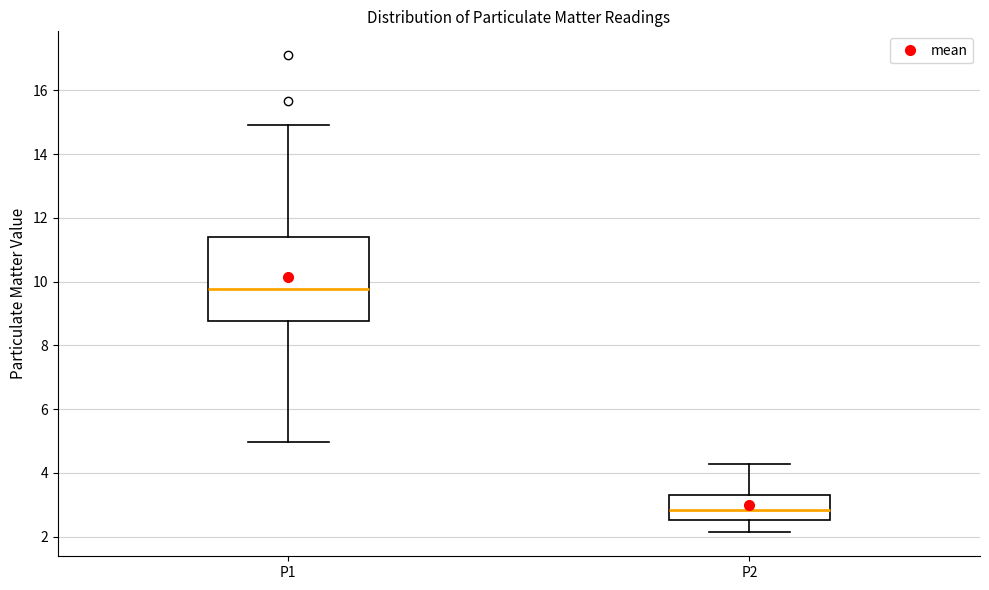

Reading left to right, transcribe this box plot: for each box, give where its median line is, the range the box spans, and where its two whiskers end, as read against the y-axis. The values are not printed on the chart, so give them approximately, as read against the axis.

P1: median 9.8, box 8.8 to 11.4, whiskers 5.0 to 15.0
P2: median 2.8, box 2.6 to 3.4, whiskers 2.2 to 4.2